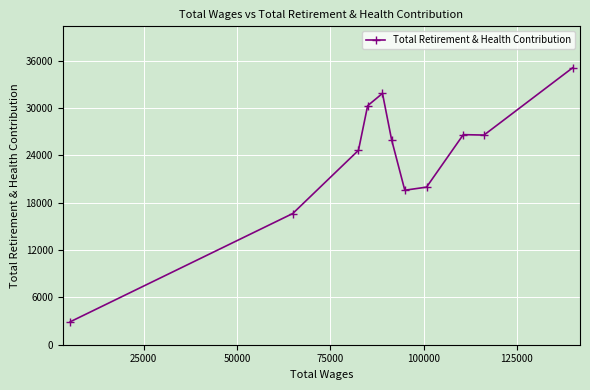

What is the greatest value displayed?

35089